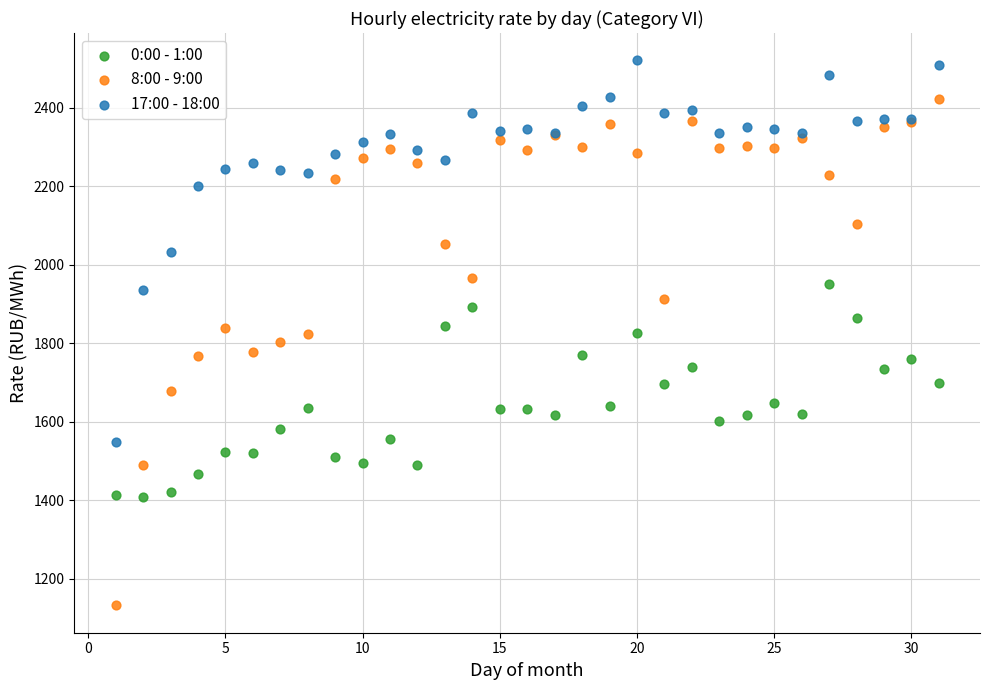

What are all the series names shown in the legend?

0:00 - 1:00, 8:00 - 9:00, 17:00 - 18:00